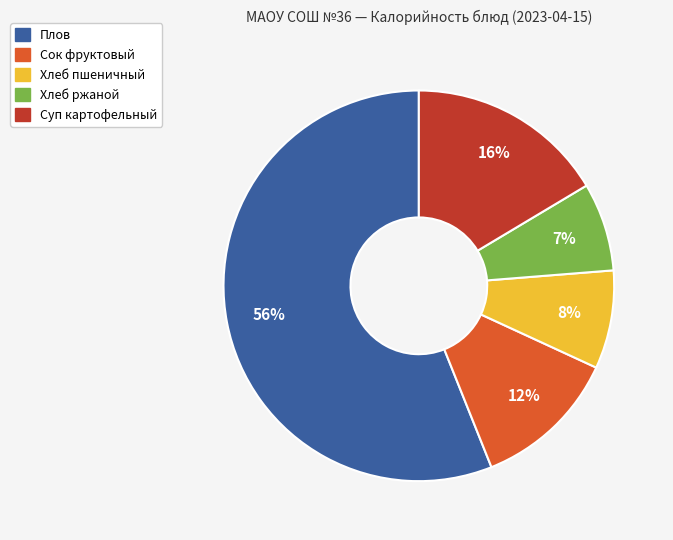

Which category has the smallest portion of the pie?

Хлеб ржаной